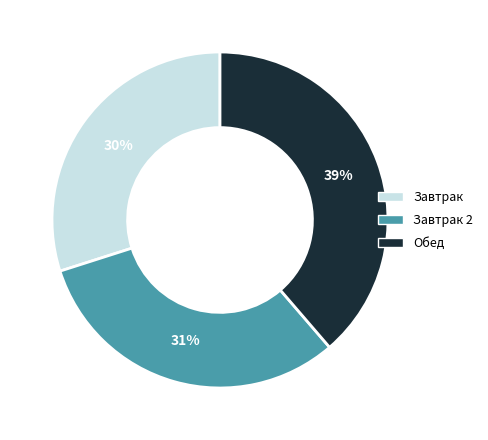

How many slices are in this pie chart?

3